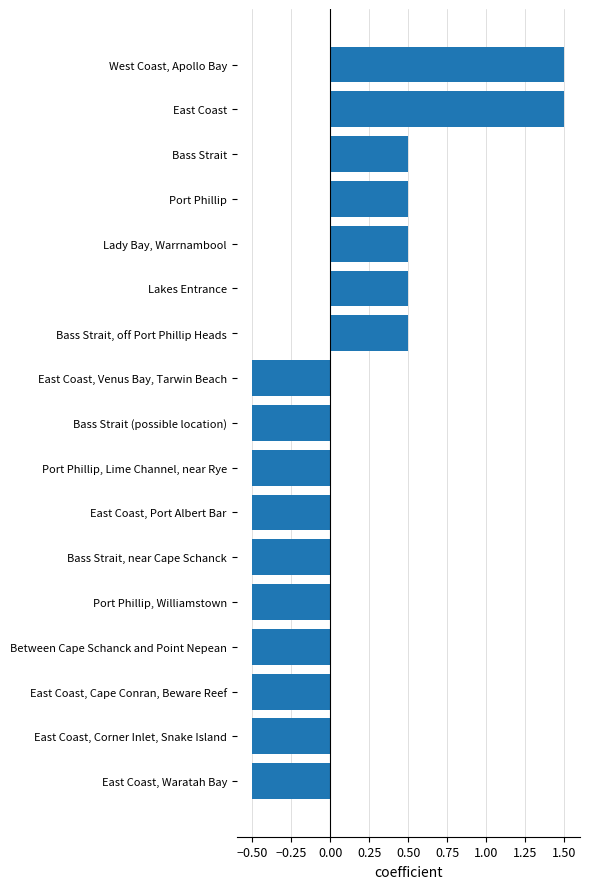

Which has a higher value, Lakes Entrance or Port Phillip, Williamstown?

Lakes Entrance